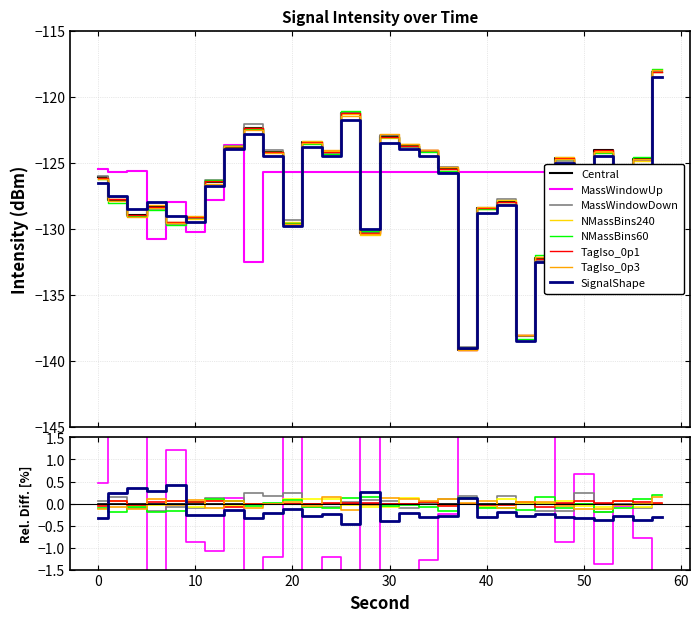

Which label corresponds to the largest value in the chart?

58